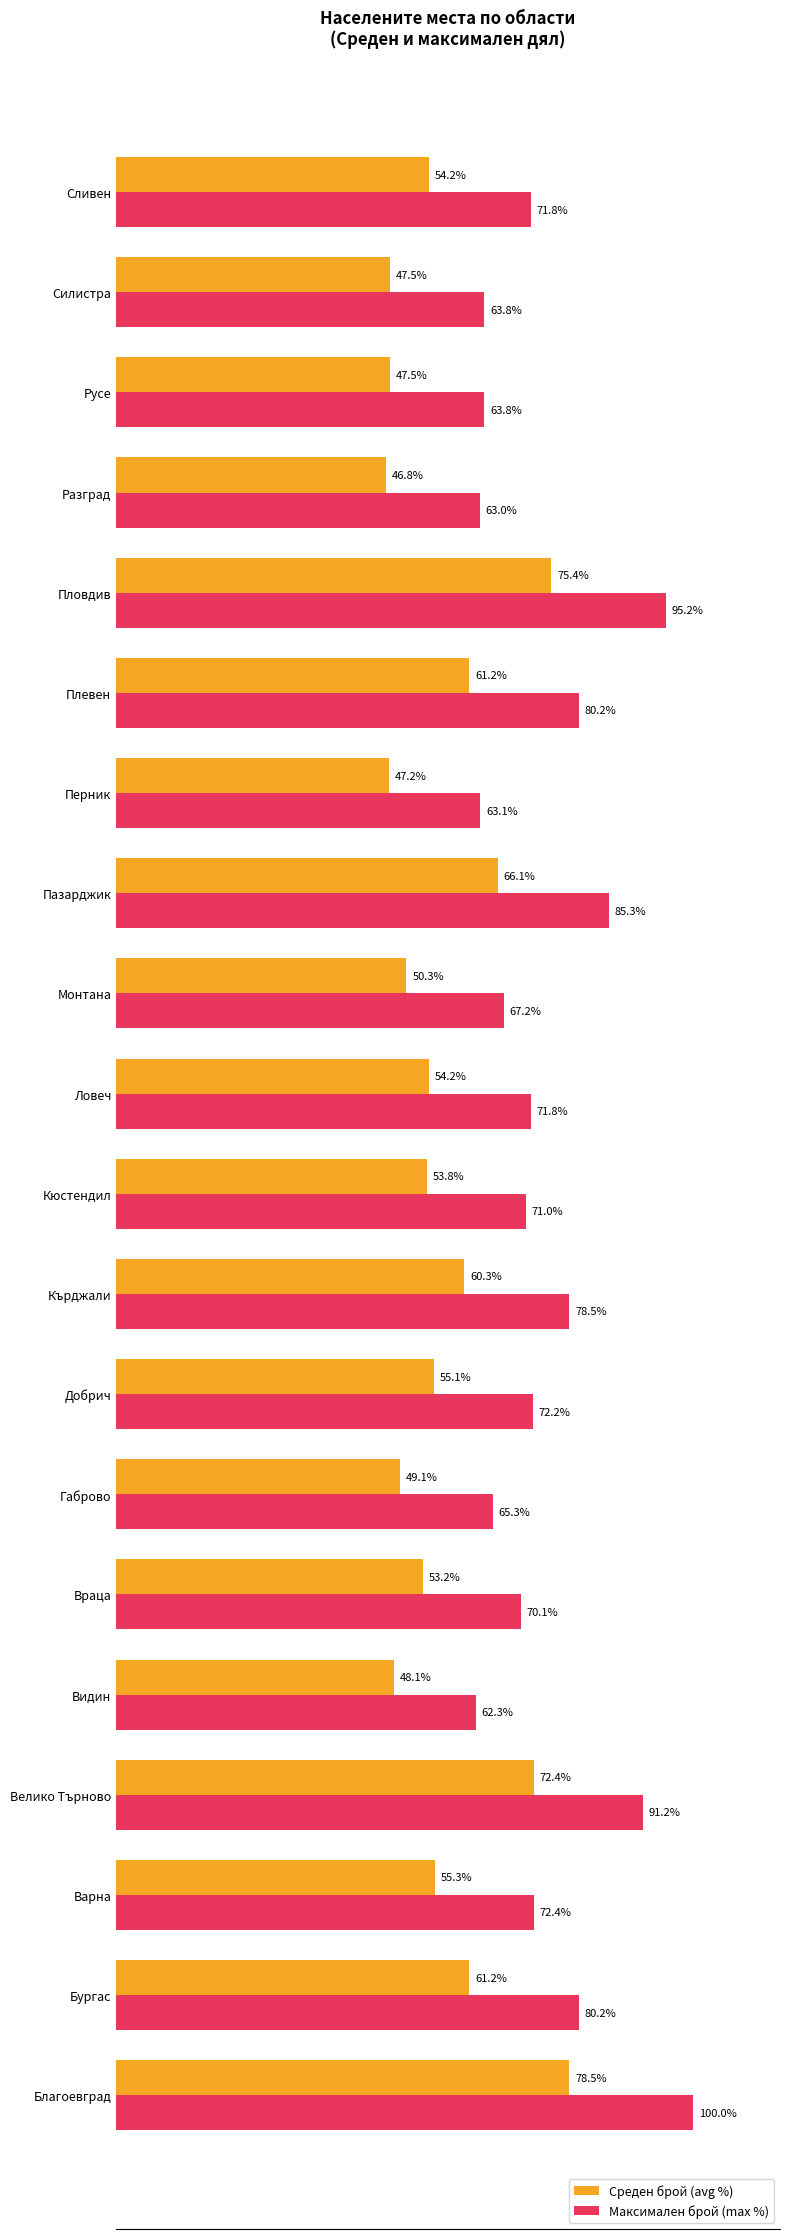

Rank the series by their maximum value, from highest to lowest.

Максимален брой (max %), Среден брой (avg %)